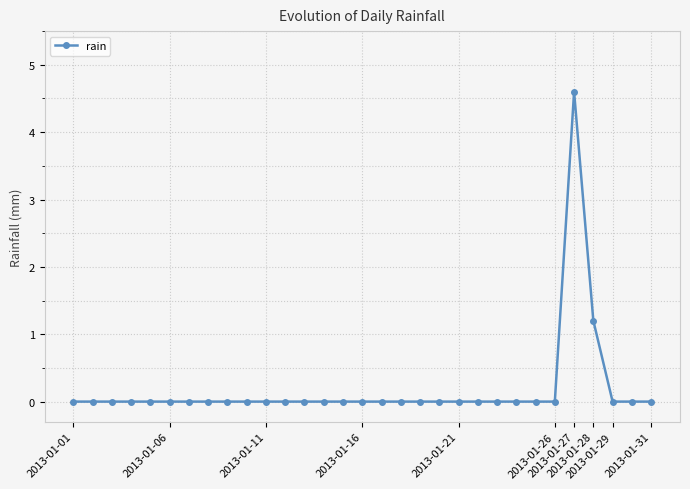

What is the difference between the second highest and second lowest values?

1.2